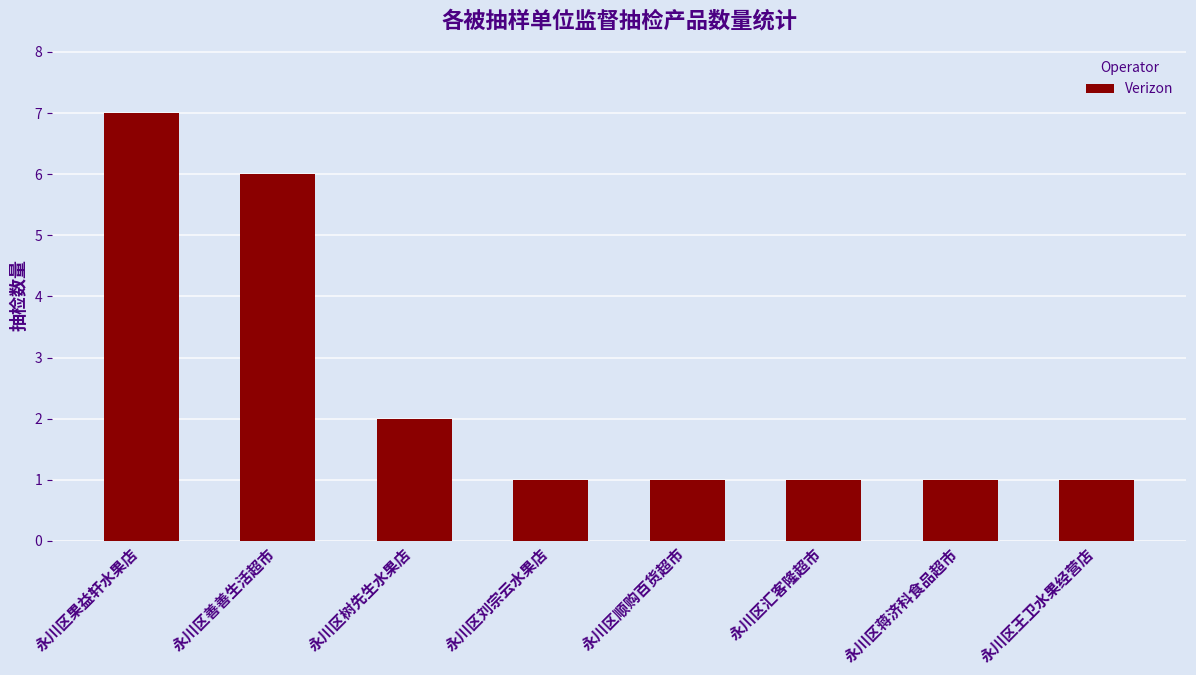

What is the sum of all values?

20